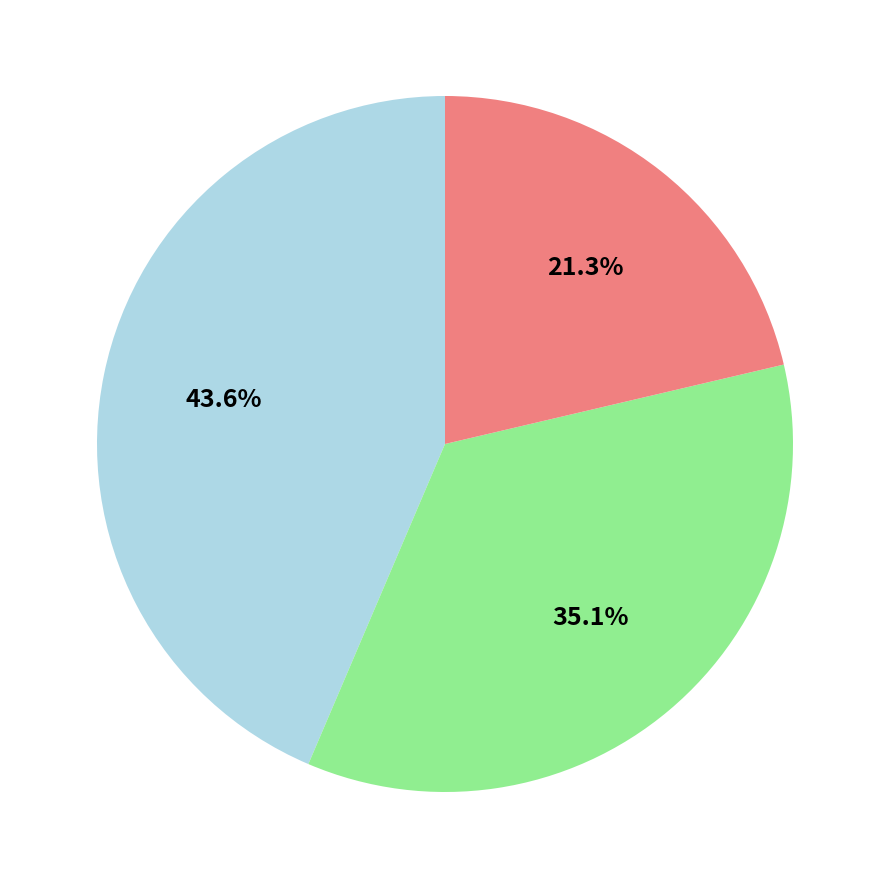

Does any single category account for the majority?

No